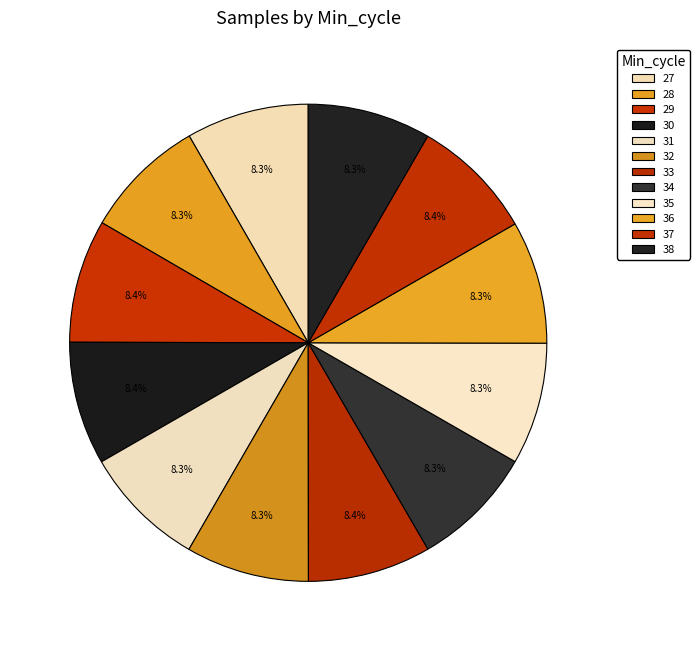

What is the ratio of the value at 29 to the value at 32?

1.0